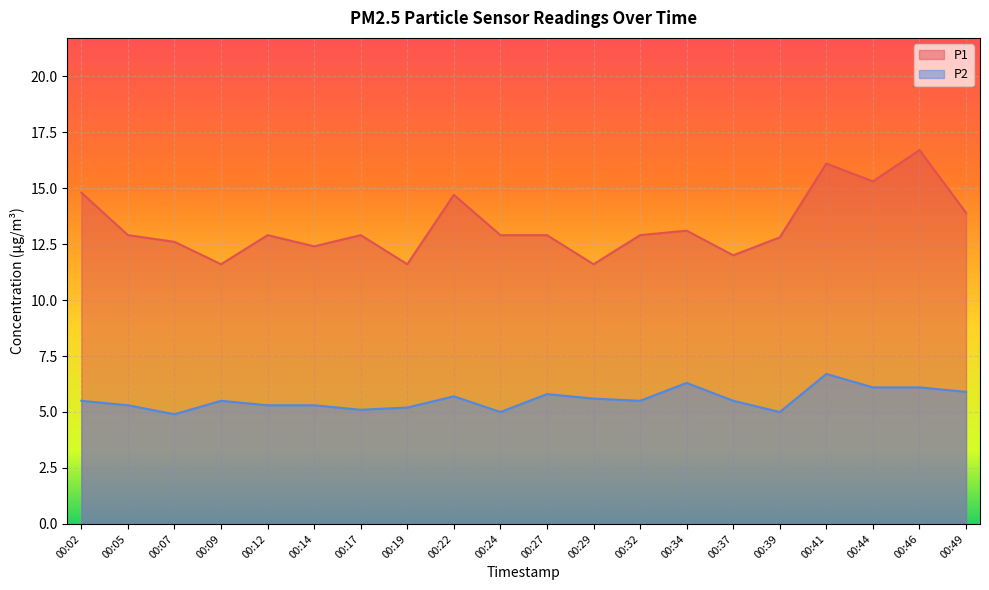

The P1 series shows 24.9 at 00:49. True or false?

False